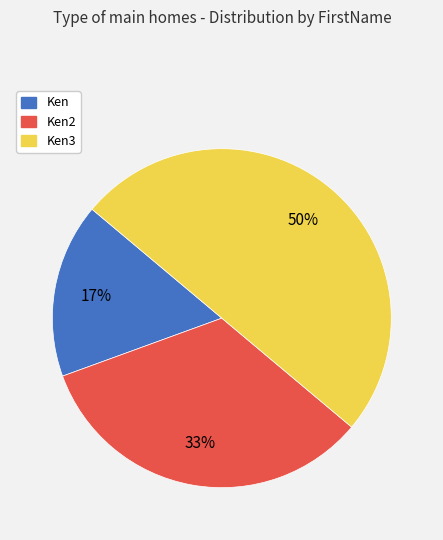

What is the smallest slice in the pie chart?

Ken